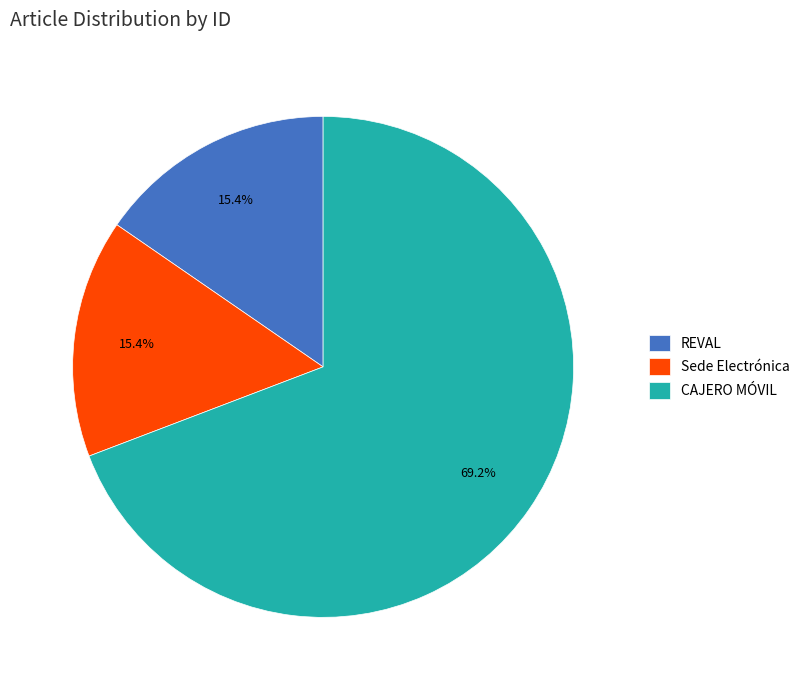

What percentage is the REVAL slice, to the nearest percent?

15%